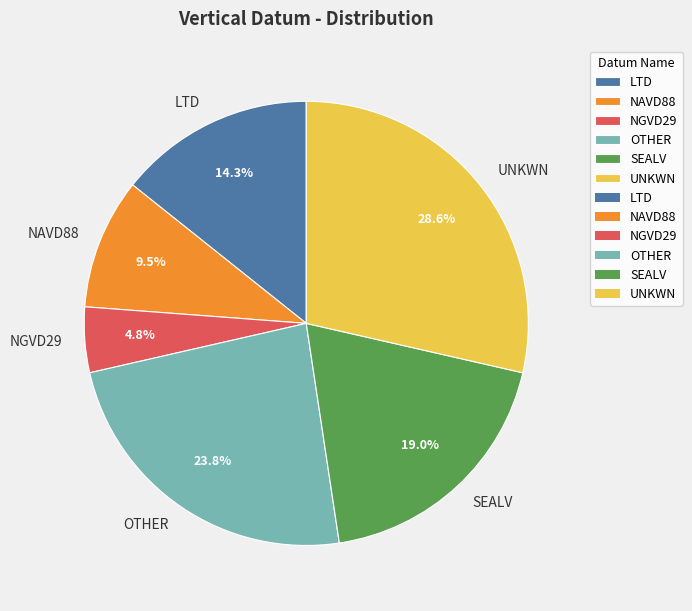

Rank the categories by value from highest to lowest.

UNKWN, OTHER, SEALV, LTD, NAVD88, NGVD29